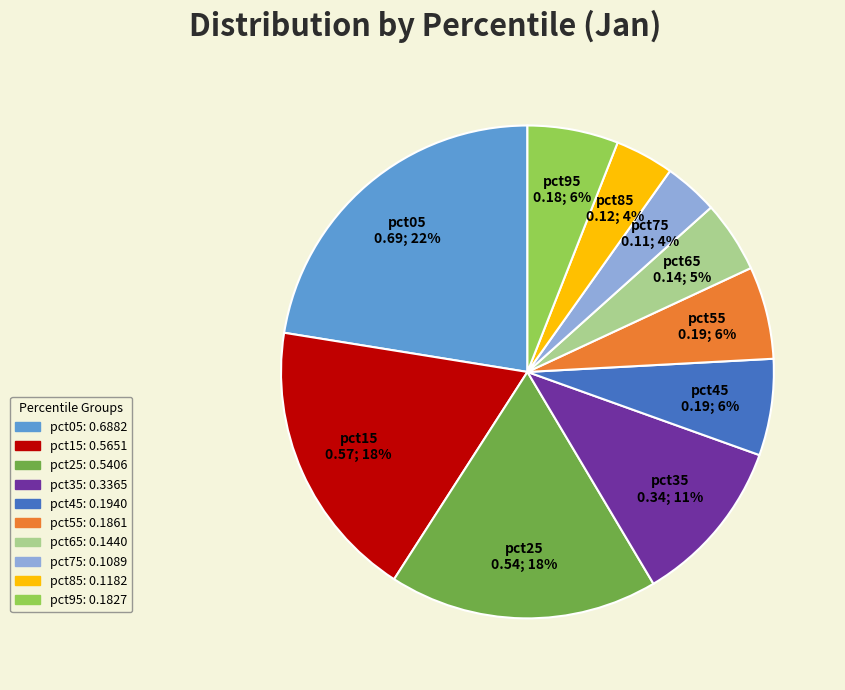

To the nearest percent, what is the difference between the pct35 and pct75 slice percentages?

7%